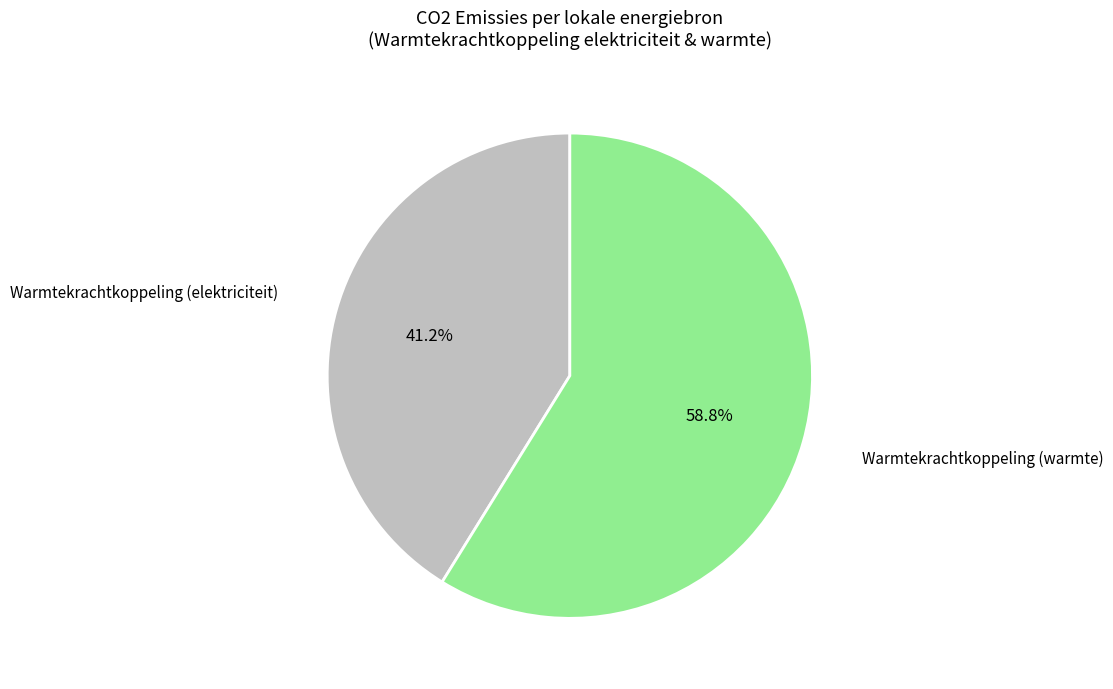

Does any single category account for the majority?

Yes